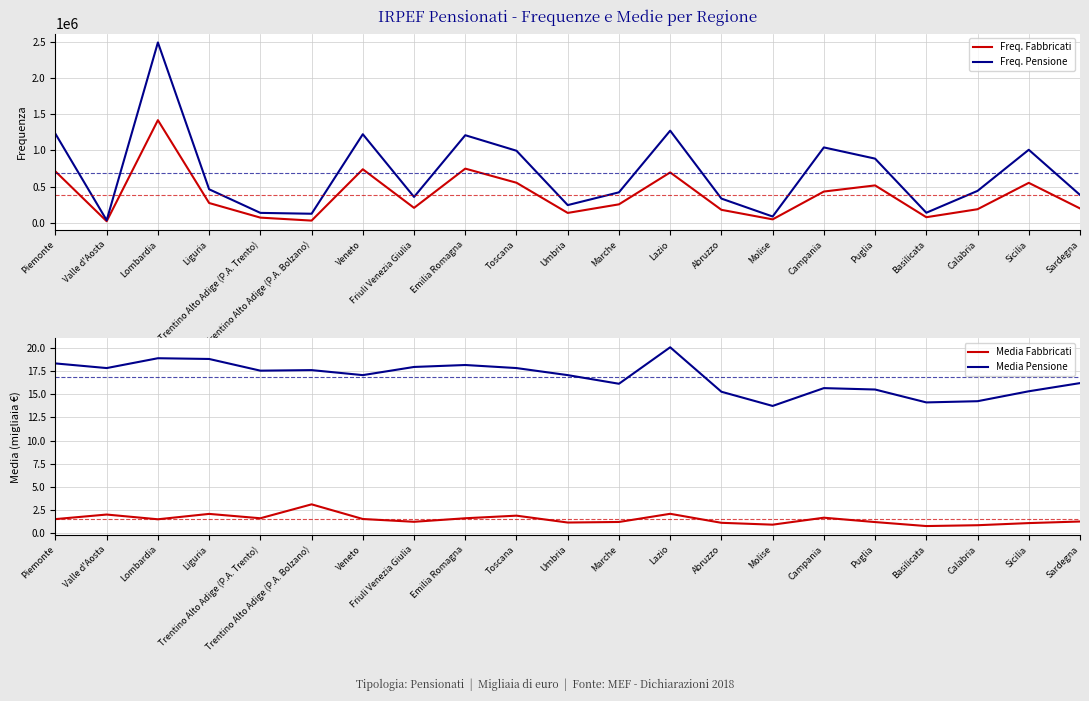

Reading right to left, transcribe all the data shown in this chart.

Freq. Fabbricati: Sardegna=198080.0	Sicilia=551389.0	Calabria=186939.0	Basilicata=76603.0	Puglia=515966.0	Campania=431153.0	Molise=46882.0	Abruzzo=178723.0	Lazio=695522.0	Marche=254432.0	Umbria=135851.0	Toscana=552858.0	Emilia Romagna=747894.0	Friuli Venezia Giulia=205805.0	Veneto=739014.0	Trentino Alto Adige (P.A. Bolzano)=29752.0	Trentino Alto Adige (P.A. Trento)=70810.0	Liguria=272724.0	Lombardia=1417555.0	Valle d'Aosta=20957.0	Piemonte=709090.0
Freq. Pensione: Sardegna=384537.0	Sicilia=1008280.0	Calabria=440331.0	Basilicata=138404.0	Puglia=885938.0	Campania=1040896.0	Molise=86218.0	Abruzzo=333905.0	Lazio=1272373.0	Marche=420334.0	Umbria=243857.0	Toscana=994836.0	Emilia Romagna=1209487.0	Friuli Venezia Giulia=356705.0	Veneto=1223038.0	Trentino Alto Adige (P.A. Bolzano)=124476.0	Trentino Alto Adige (P.A. Trento)=136416.0	Liguria=462387.0	Lombardia=2491073.0	Valle d'Aosta=34514.0	Piemonte=1228747.0
Media Fabbricati: Sardegna=1.3	Sicilia=1.1	Calabria=0.9	Basilicata=0.8	Puglia=1.2	Campania=1.7	Molise=0.9	Abruzzo=1.1	Lazio=2.1	Marche=1.2	Umbria=1.2	Toscana=1.9	Emilia Romagna=1.6	Friuli Venezia Giulia=1.3	Veneto=1.6	Trentino Alto Adige (P.A. Bolzano)=3.1	Trentino Alto Adige (P.A. Trento)=1.6	Liguria=2.1	Lombardia=1.5	Valle d'Aosta=2.0	Piemonte=1.6
Media Pensione: Sardegna=16.2	Sicilia=15.3	Calabria=14.2	Basilicata=14.1	Puglia=15.5	Campania=15.7	Molise=13.7	Abruzzo=15.3	Lazio=20.1	Marche=16.1	Umbria=17.1	Toscana=17.8	Emilia Romagna=18.1	Friuli Venezia Giulia=17.9	Veneto=17.1	Trentino Alto Adige (P.A. Bolzano)=17.6	Trentino Alto Adige (P.A. Trento)=17.5	Liguria=18.8	Lombardia=18.9	Valle d'Aosta=17.8	Piemonte=18.3